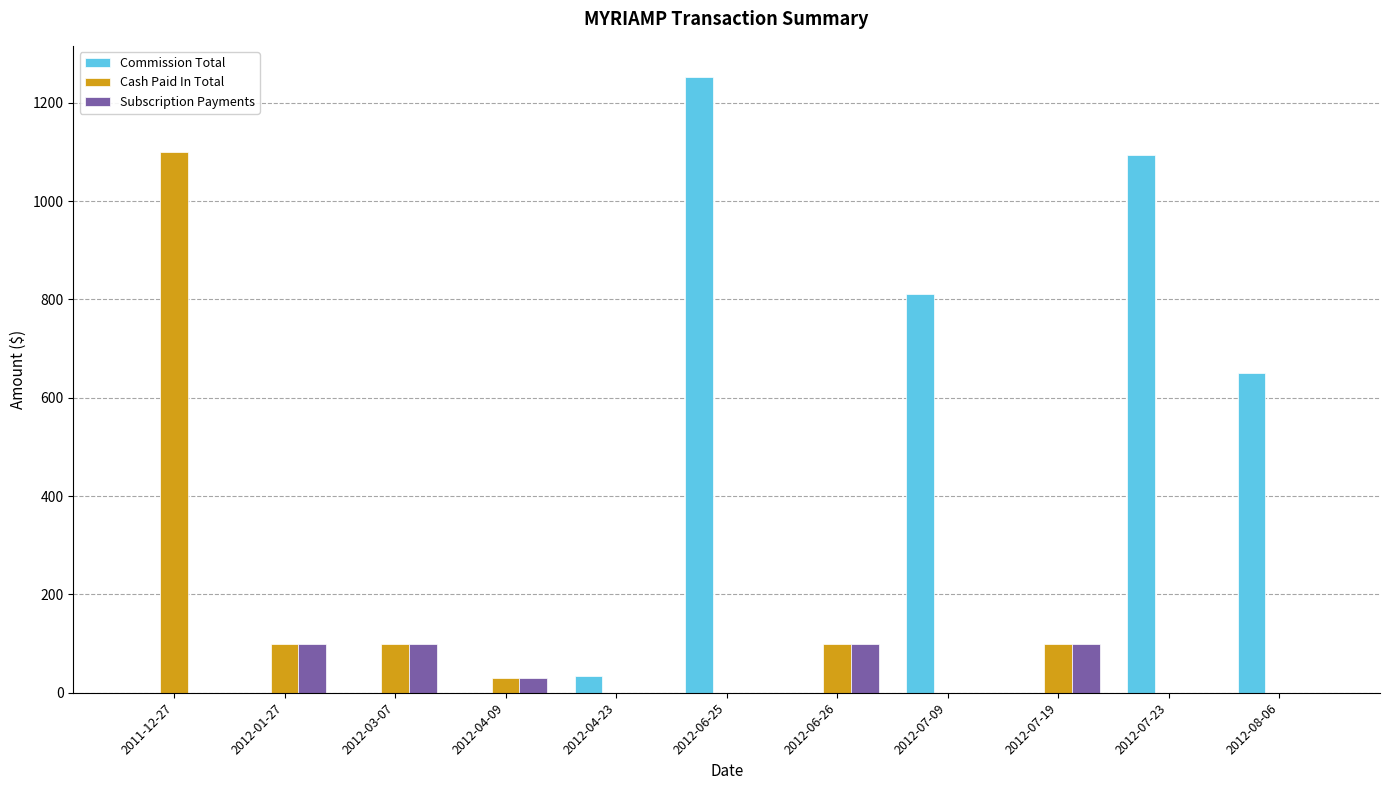

What are all the series names shown in the legend?

Commission Total, Cash Paid In Total, Subscription Payments